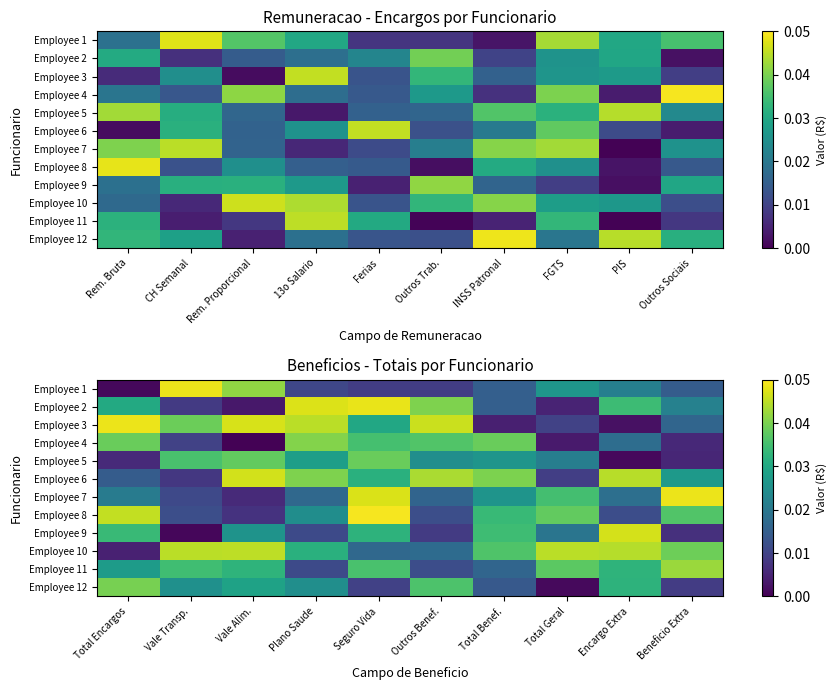

The value of Employee 3 at Beneficio Extra is 0.0. True or false?

False